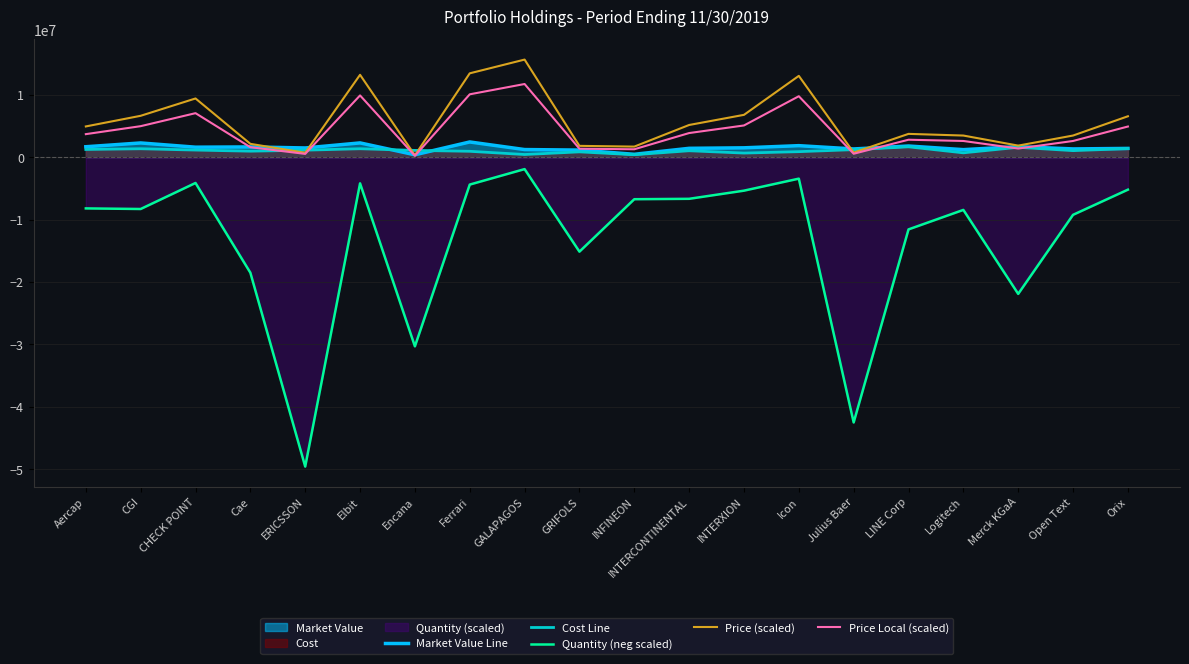

What is the difference between the Cost Line values at Logitech and Elbit?

656335.4